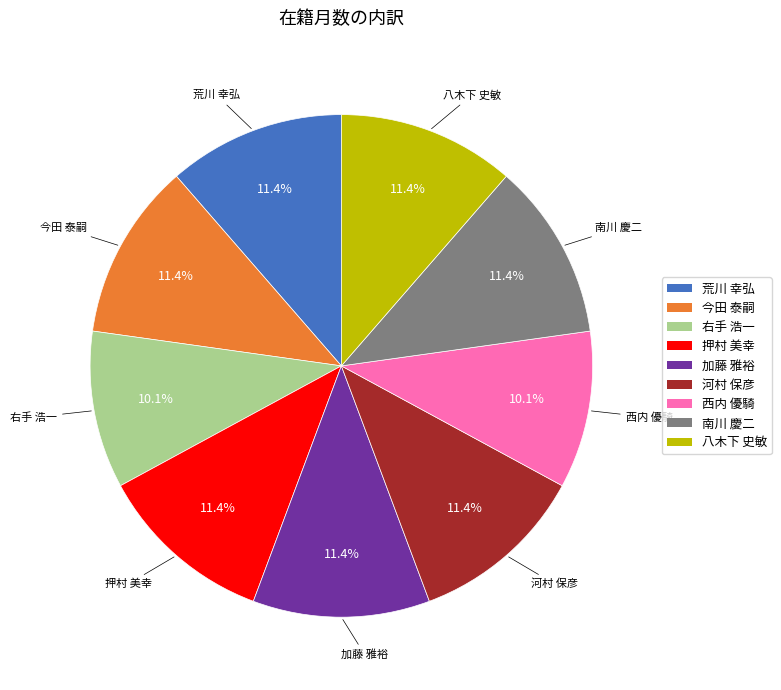

Approximately how many times larger is the value at 押村 美幸 compared to 八木下 史敏?

1.0